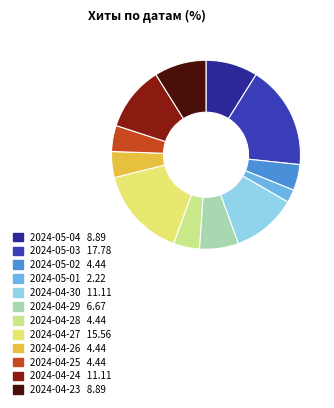

To the nearest percent, what is the combined percentage of 2024-05-01 and 2024-04-25?

7%